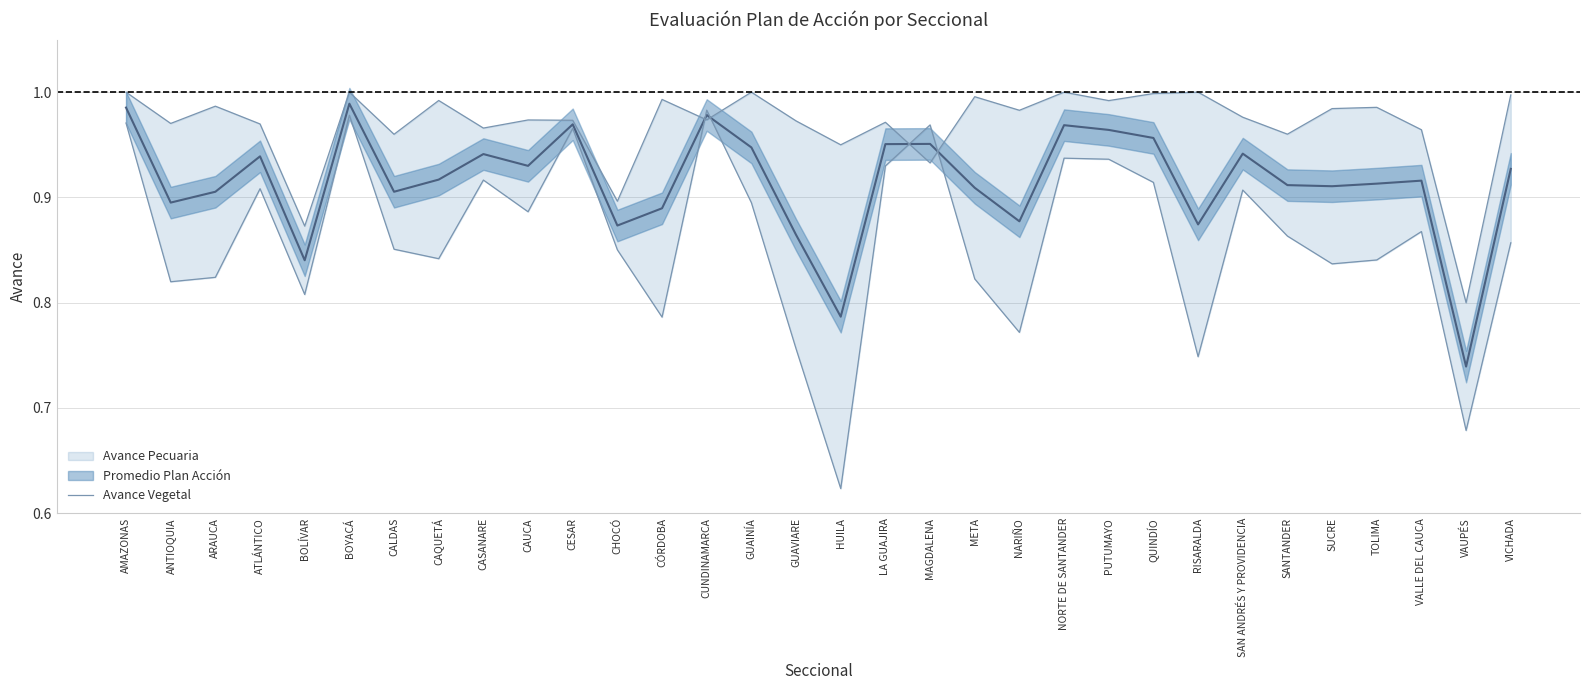

What position from the right is RISARALDA?

8